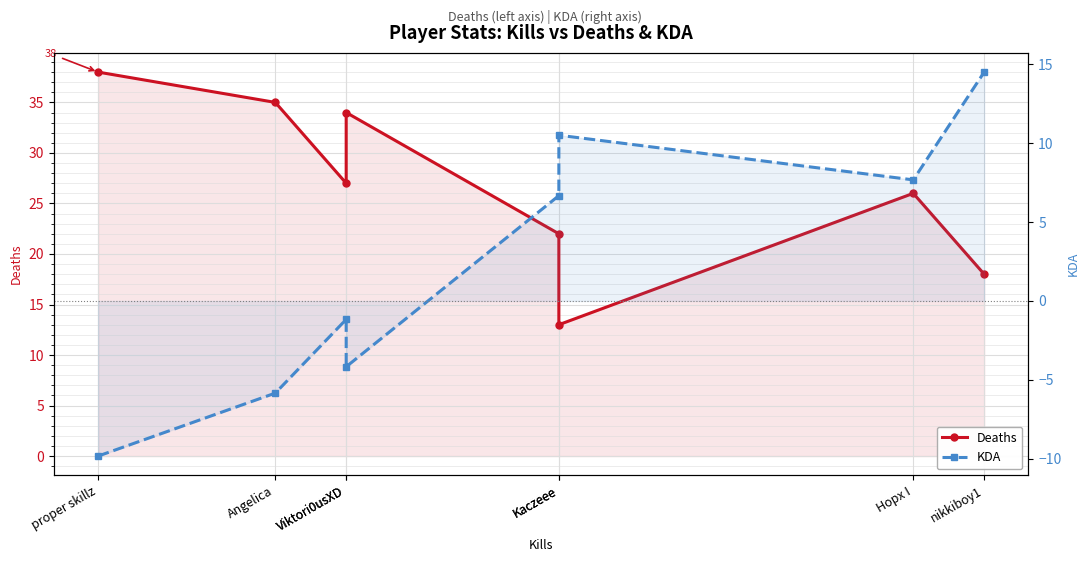

Is it true that Deaths equals 22.0 at Kaczeee?

True